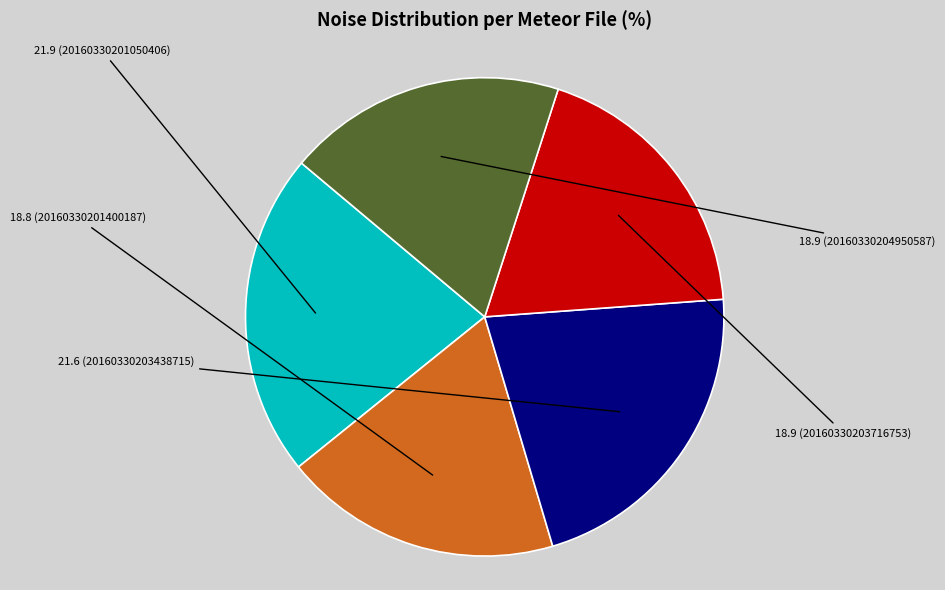

Does any single category account for the majority?

No